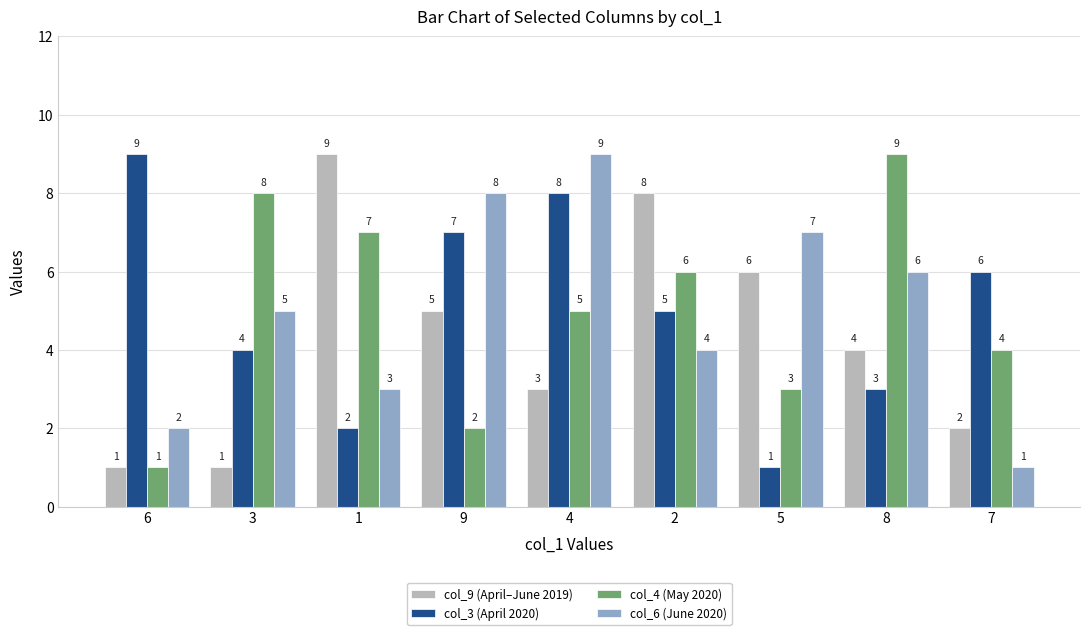

At 3, list the series in order from largest to smallest.

col_4 (May 2020), col_6 (June 2020), col_3 (April 2020), col_9 (April–June 2019)